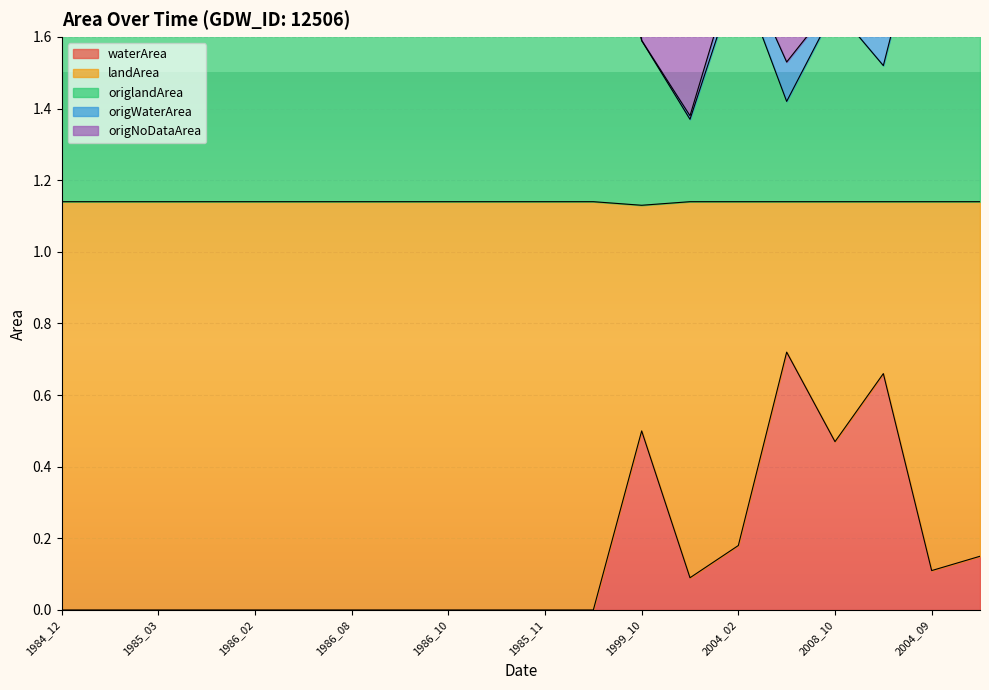

True or false: origlandArea has more than 0 interior local peaks.

True